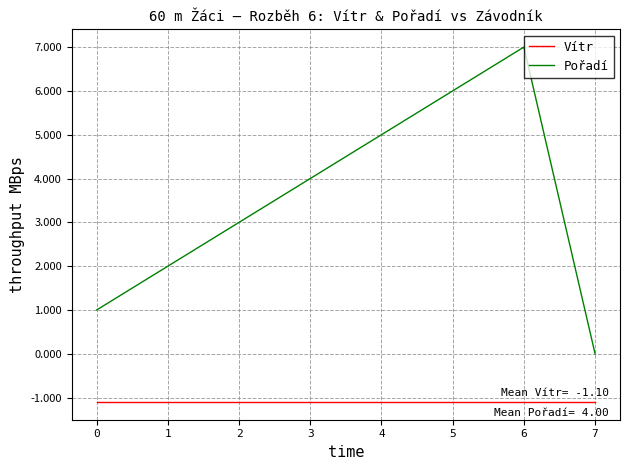

True or false: Pořadí has a value of 4.8 at 2.

False